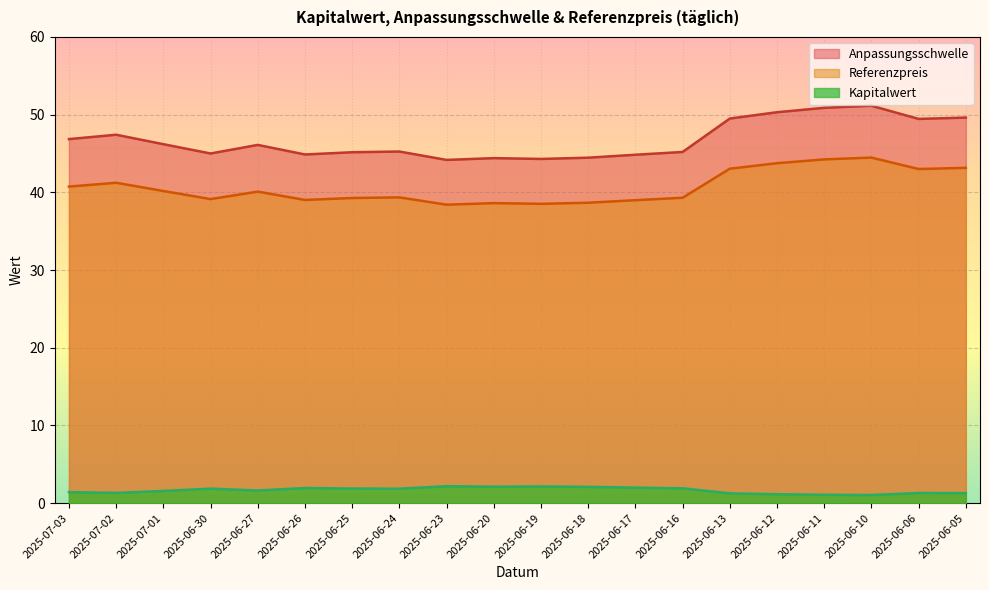

What is the average value of the Kapitalwert series?

1.6